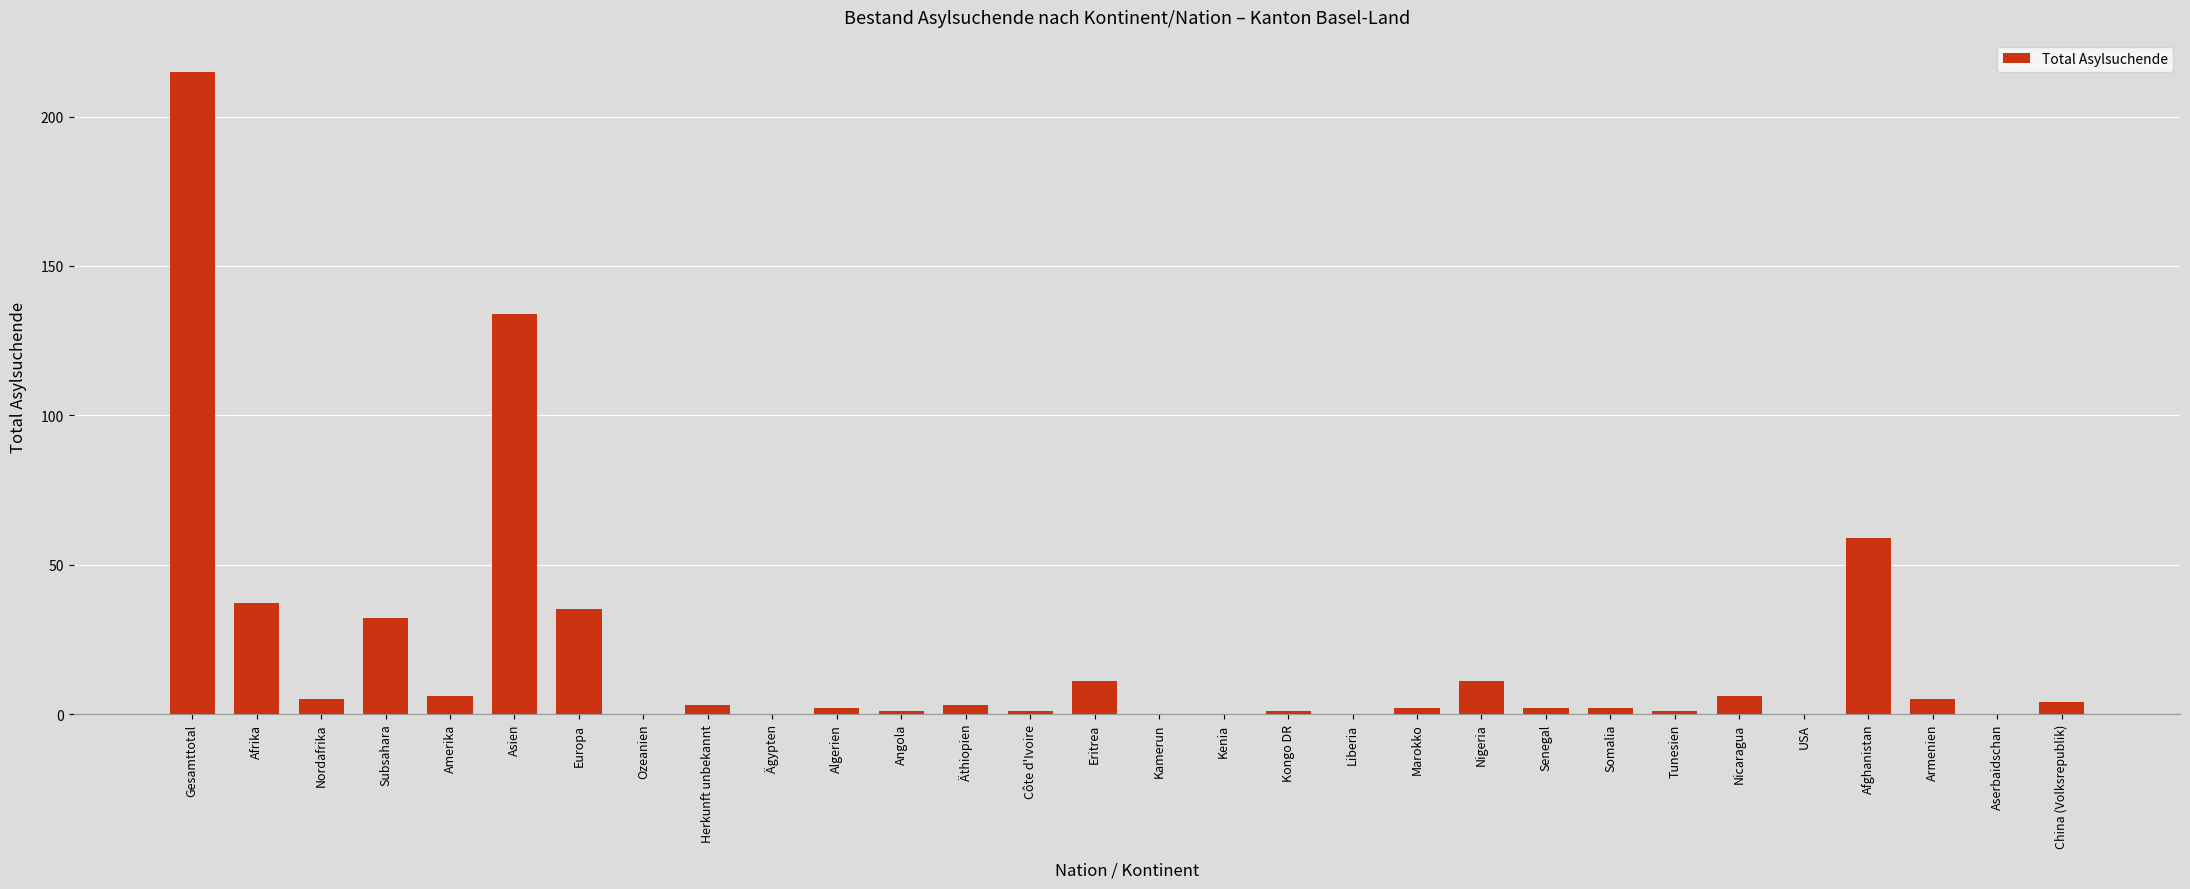

What is the sum of all values?

578